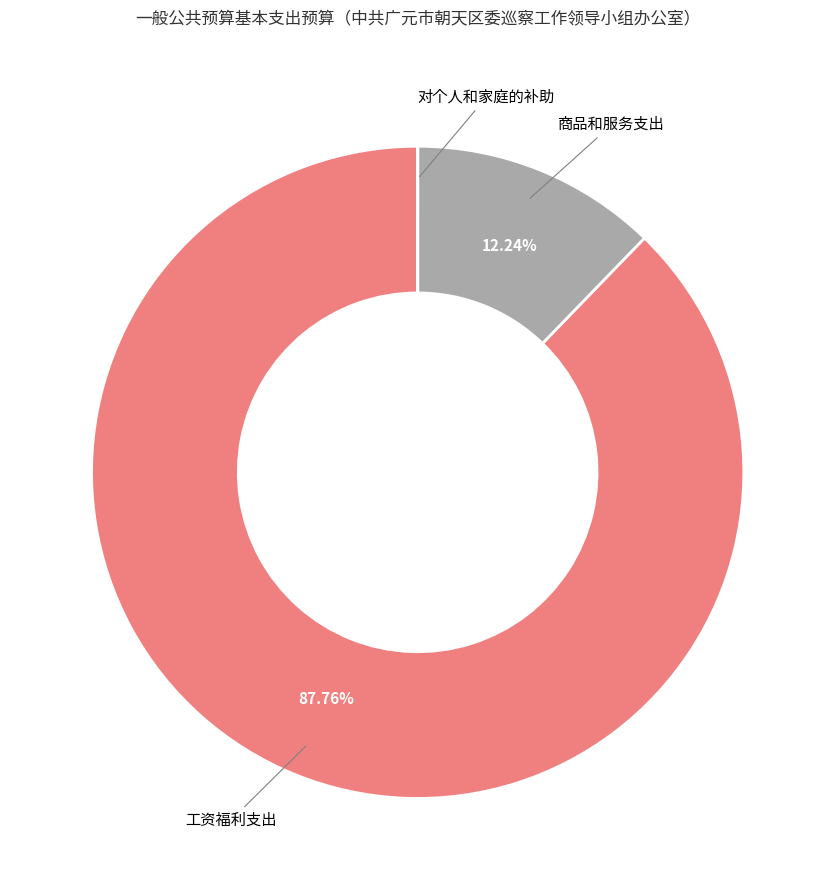

True or false: 工资福利支出 accounts for 79% of the total.

False